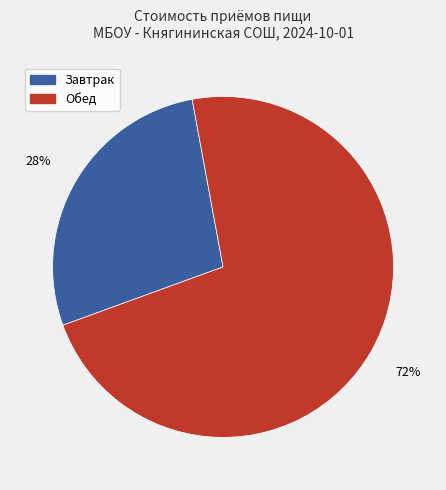

Count the number of slices in the pie.

2